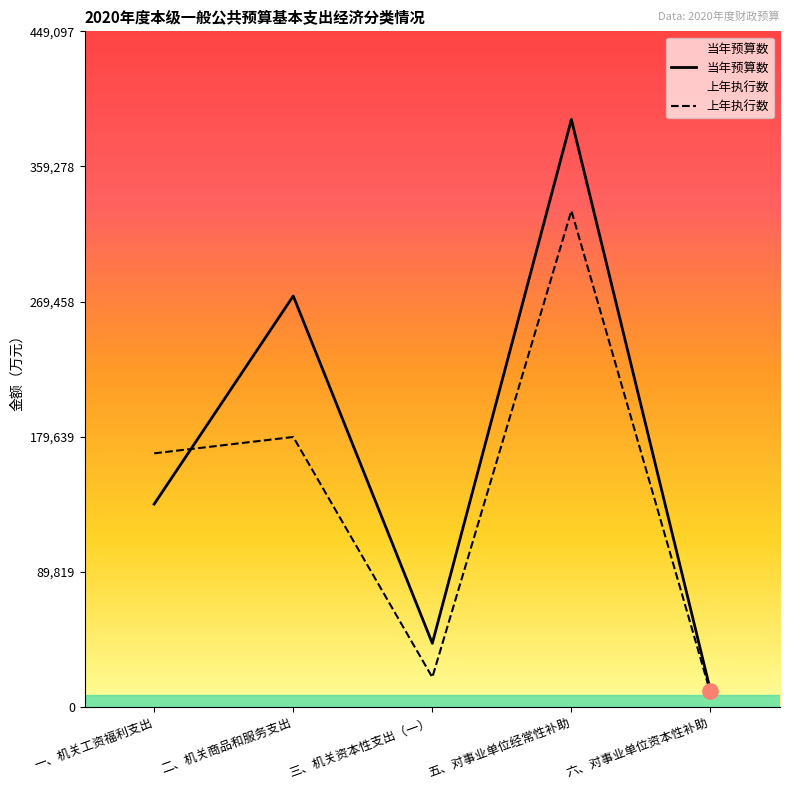

What are all the series names shown in the legend?

当年预算数, 上年执行数